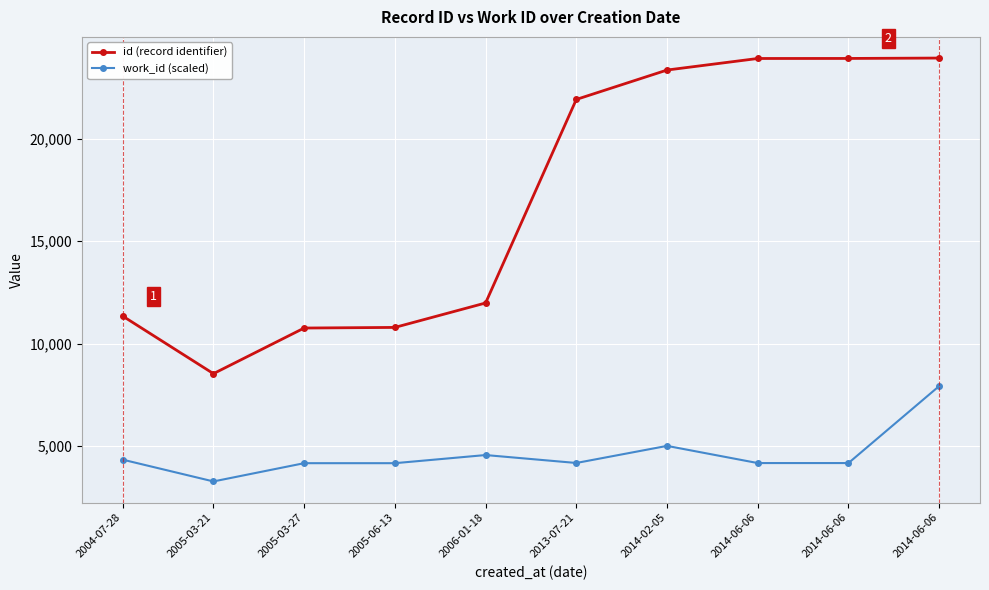

Reading right to left, list all the values displayed in this chart.

id (record identifier): 23942	23923	23921	23357	21922	11987	10794	10764	8537	11346
work_id (scaled): 7931	4173	4173	5011	4177	4564	4167	4167	3276	4339